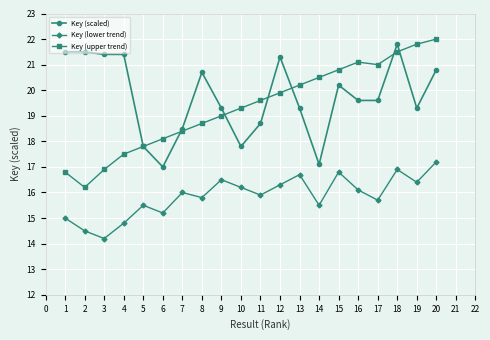

How many interior local valleys does the Key (lower trend) series have?

7